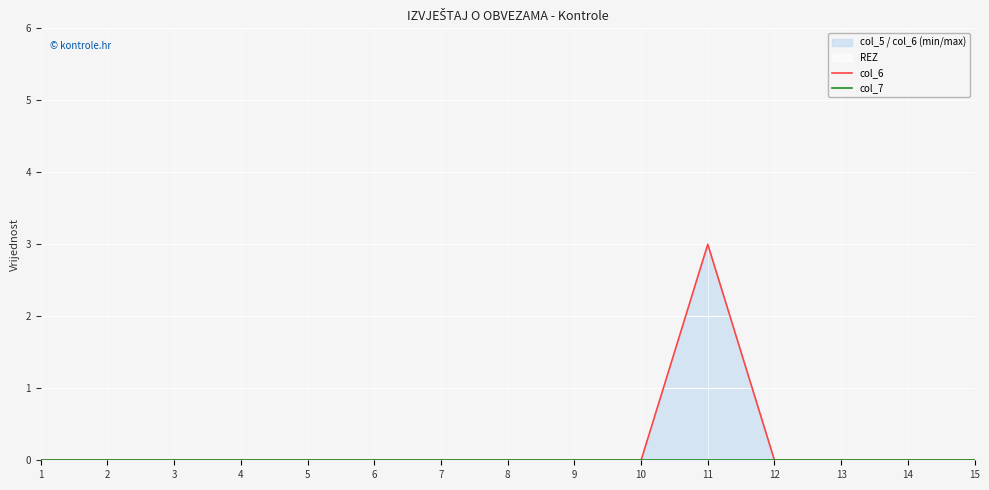

At how many categories does at least one series exceed 0?

1